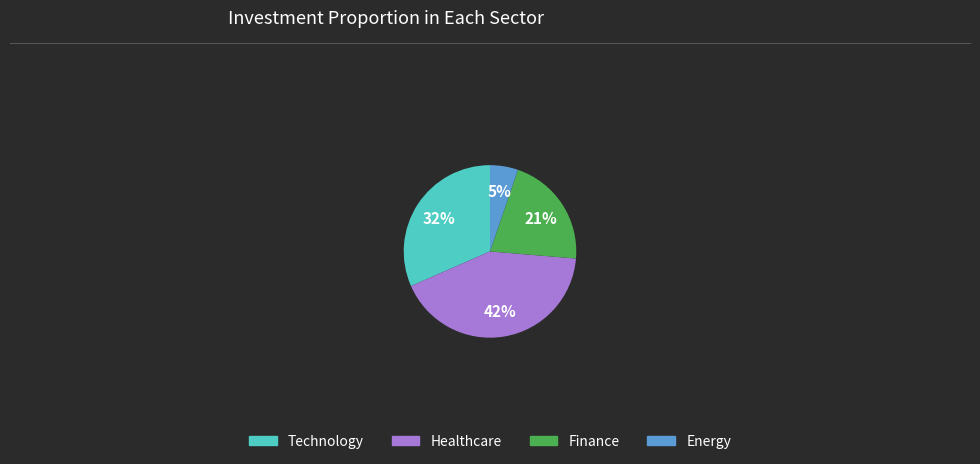

Does any single category account for the majority?

No